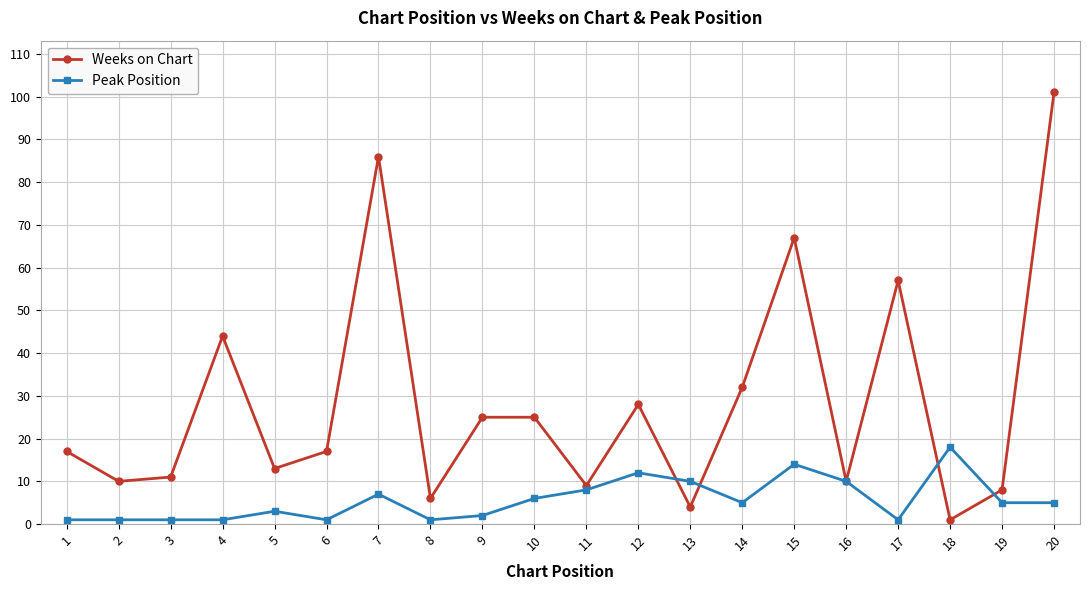

Which series has the largest range (max minus min)?

Weeks on Chart